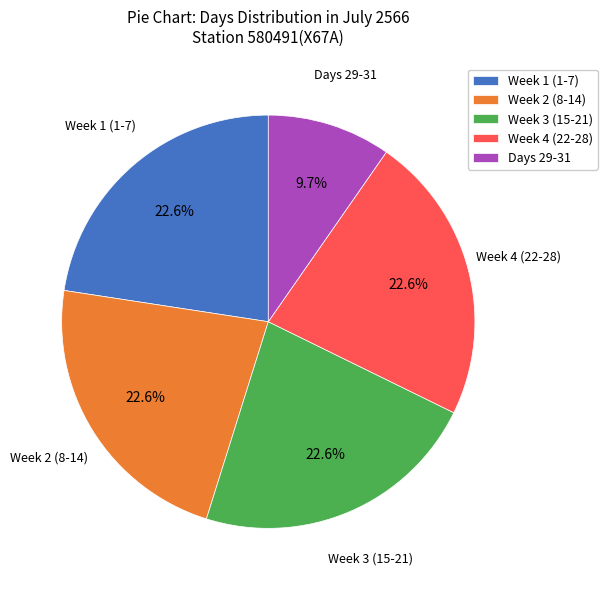

Does any single category account for the majority?

No